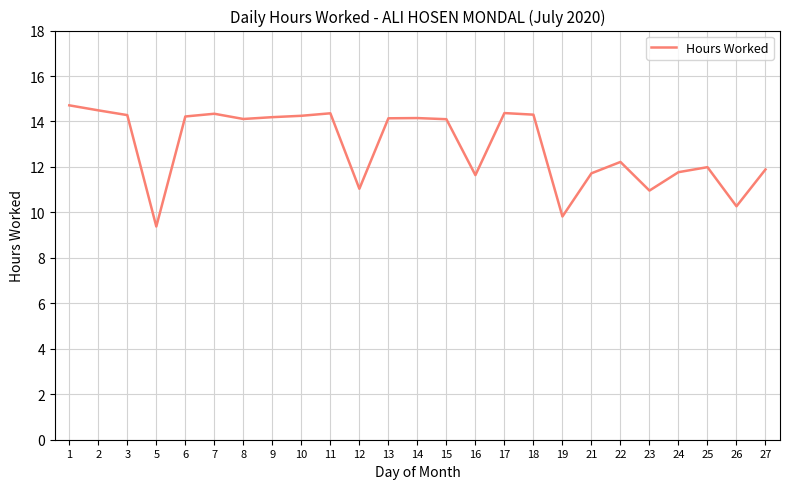

What value does the data have at 22?

12.2